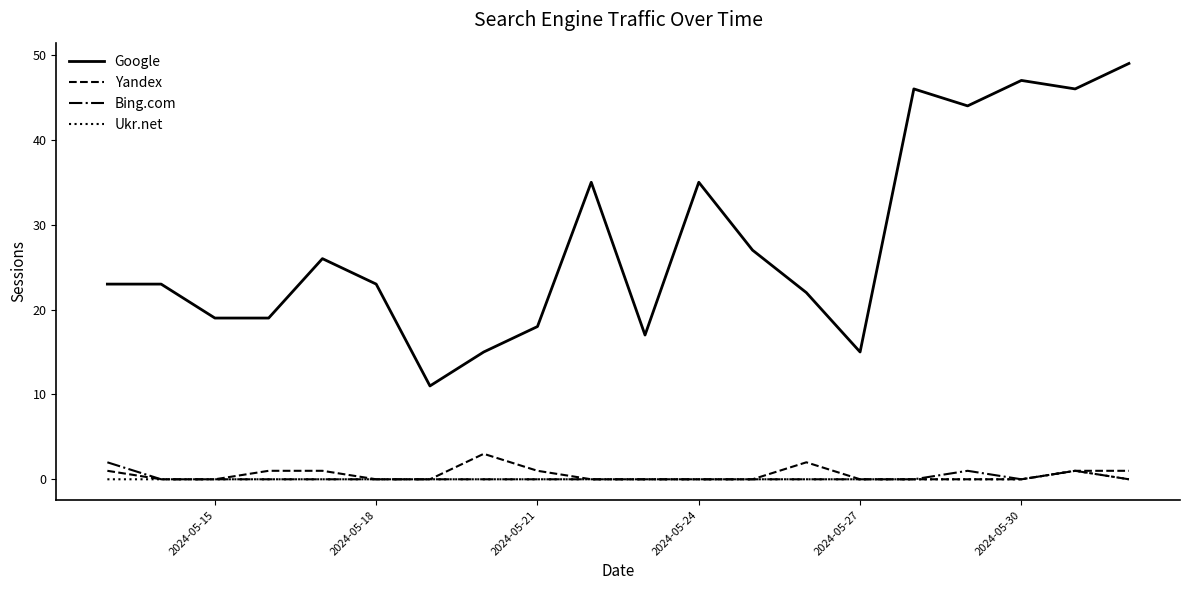

Which series has the largest total across all categories?

Google